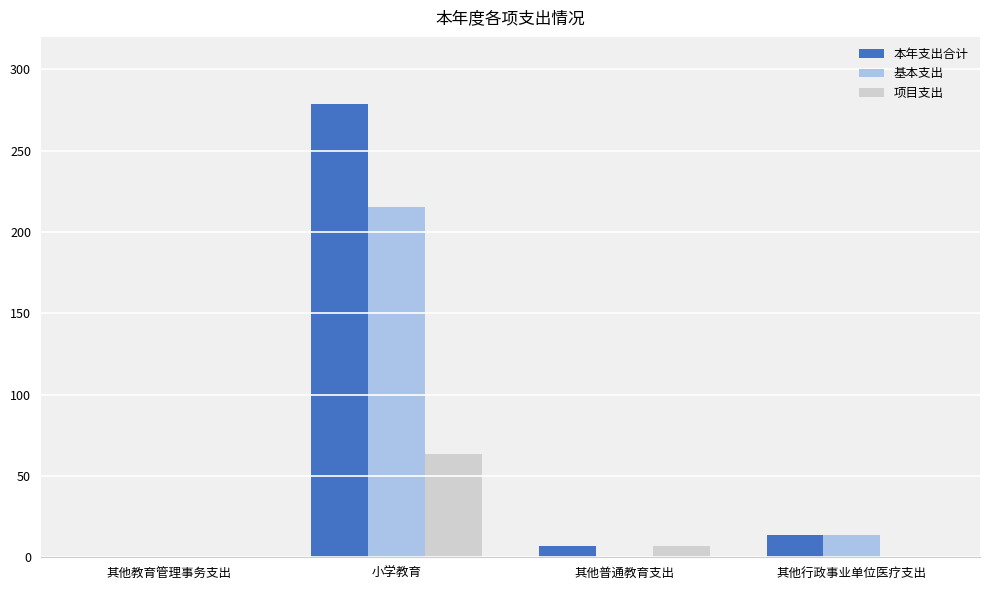

Are the bars grouped side by side (vs. stacked)?

Yes